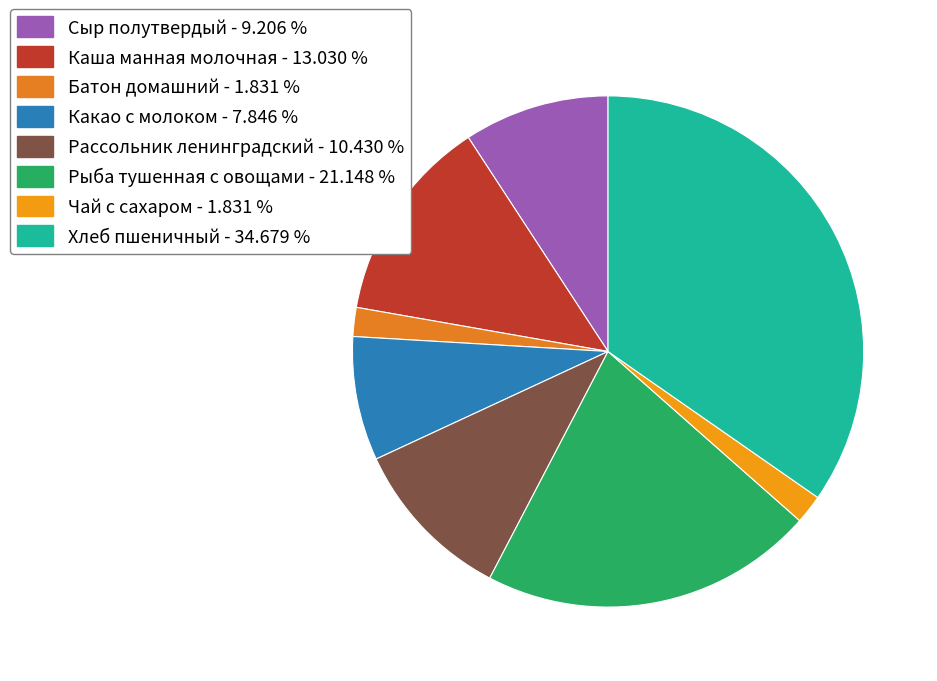

How many slices are in this pie chart?

8